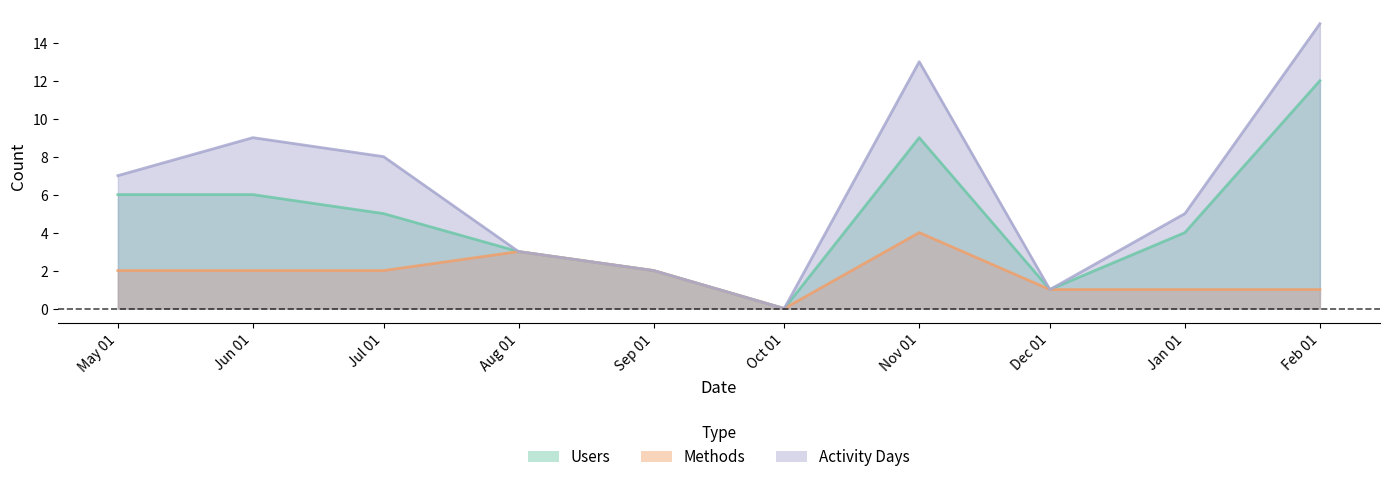

What is the average value of the Users series?

5